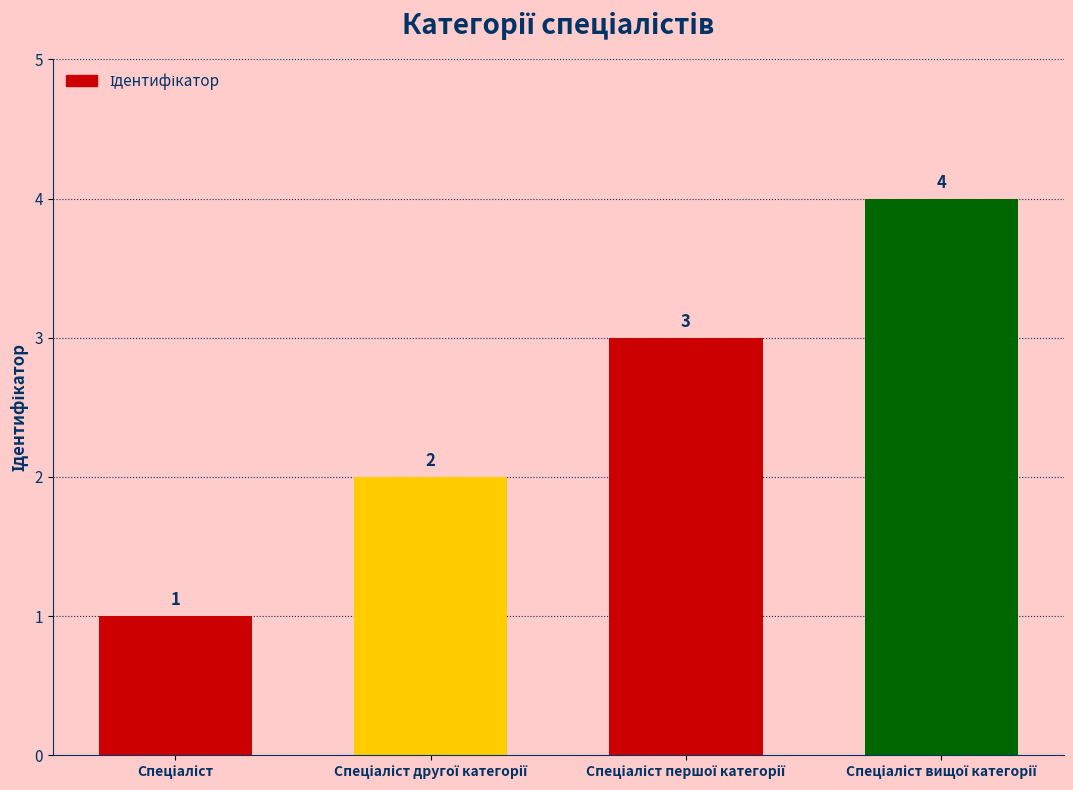

What is the difference between the maximum and minimum values?

3